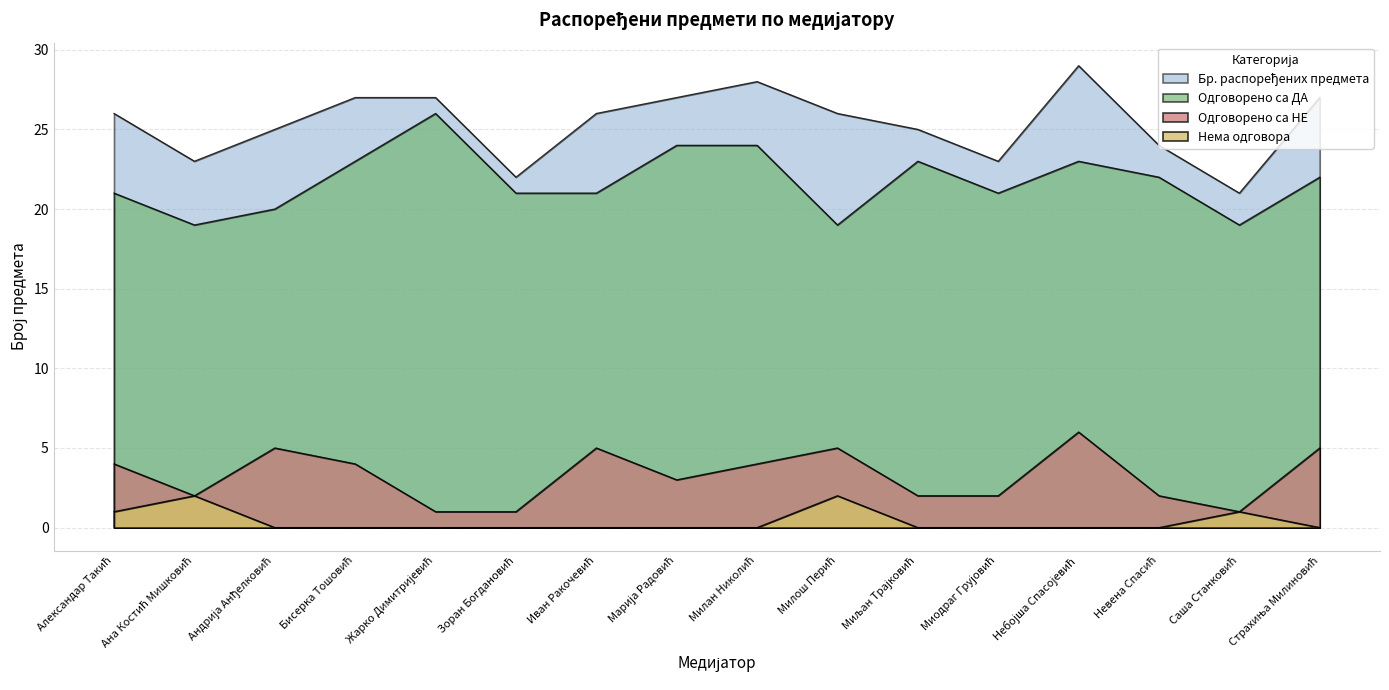

How many series are shown in this chart?

4